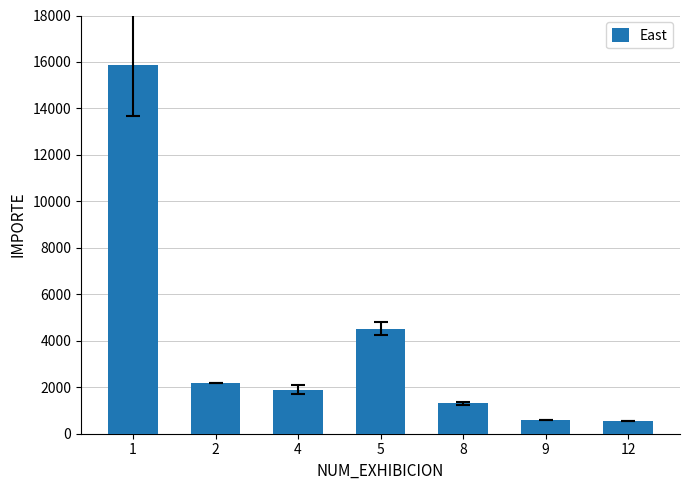

Are the bars grouped side by side (vs. stacked)?

No